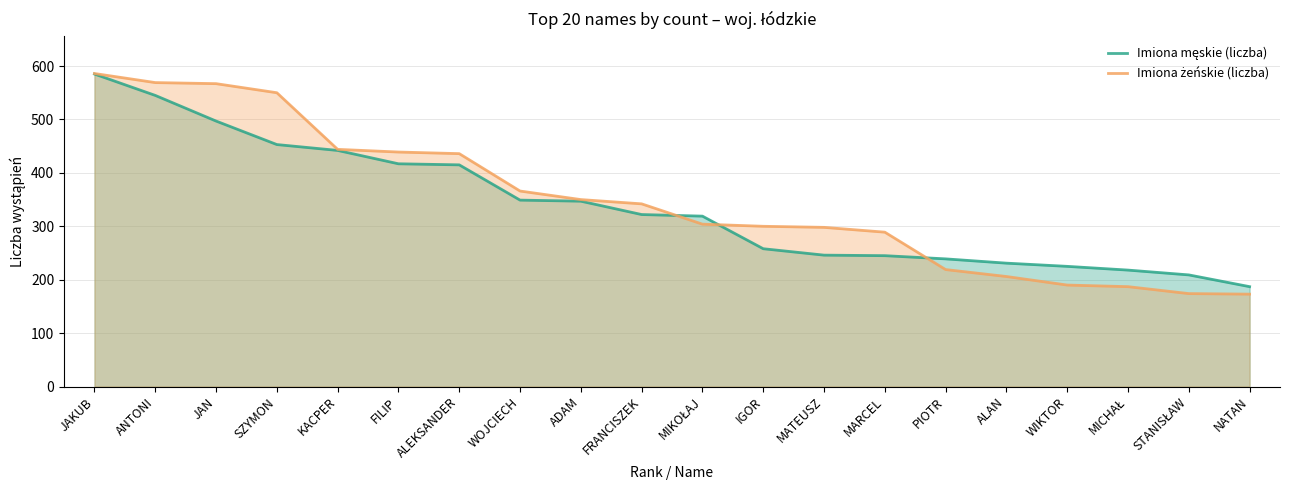

What are all the series names shown in the legend?

Imiona męskie (liczba), Imiona żeńskie (liczba)